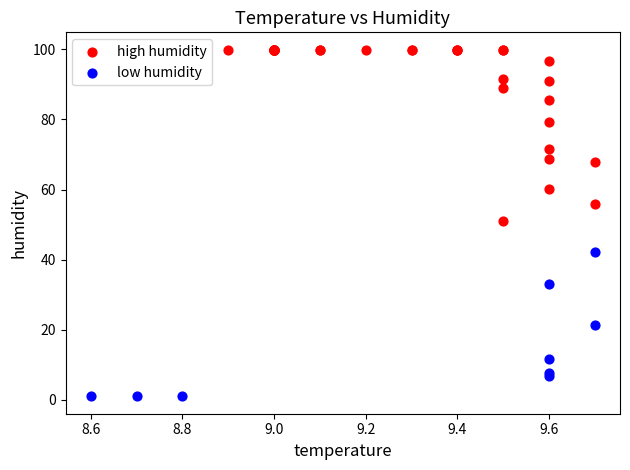

Which series has the largest Y range (max minus min)?

high humidity